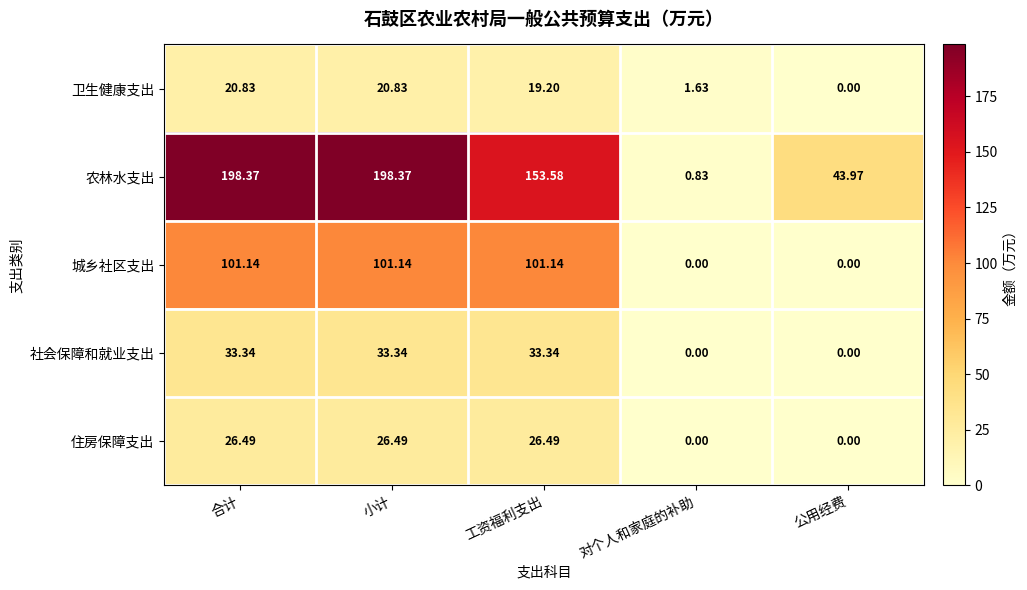

How many series are shown in this chart?

5